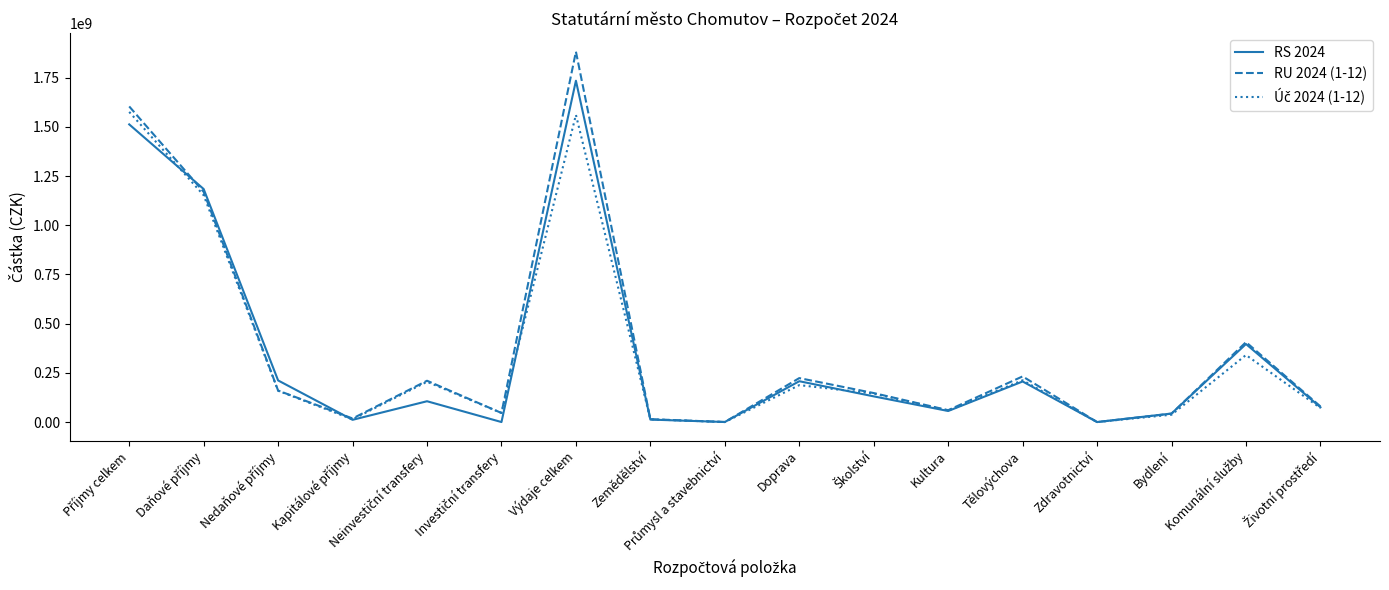

True or false: RS 2024 has more than 2 interior local peaks.

True